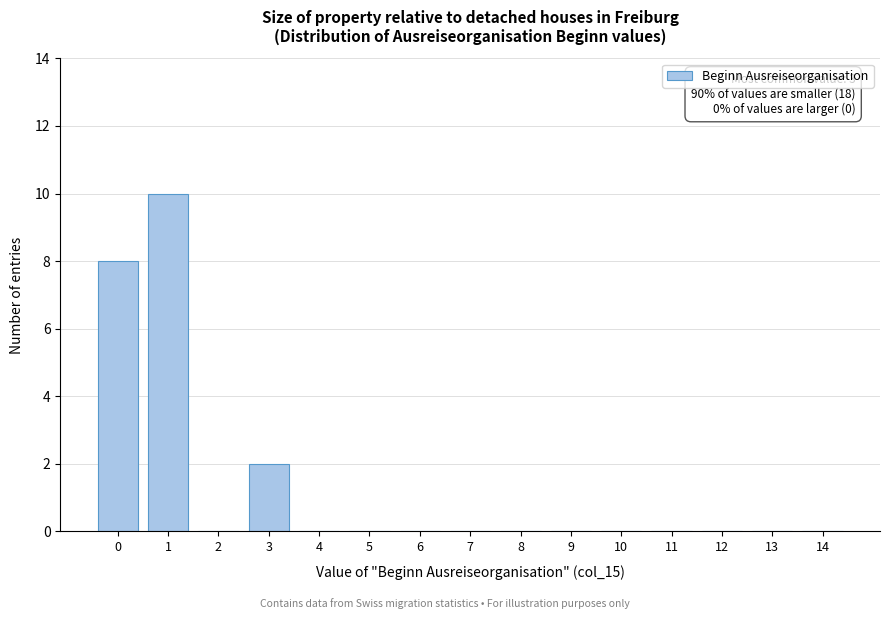

Reading left to right, what are all the values shown in this chart?

0=8	1=10	2=0	3=2	4=0	5=0	6=0	7=0	8=0	9=0	10=0	11=0	12=0	13=0	14=0